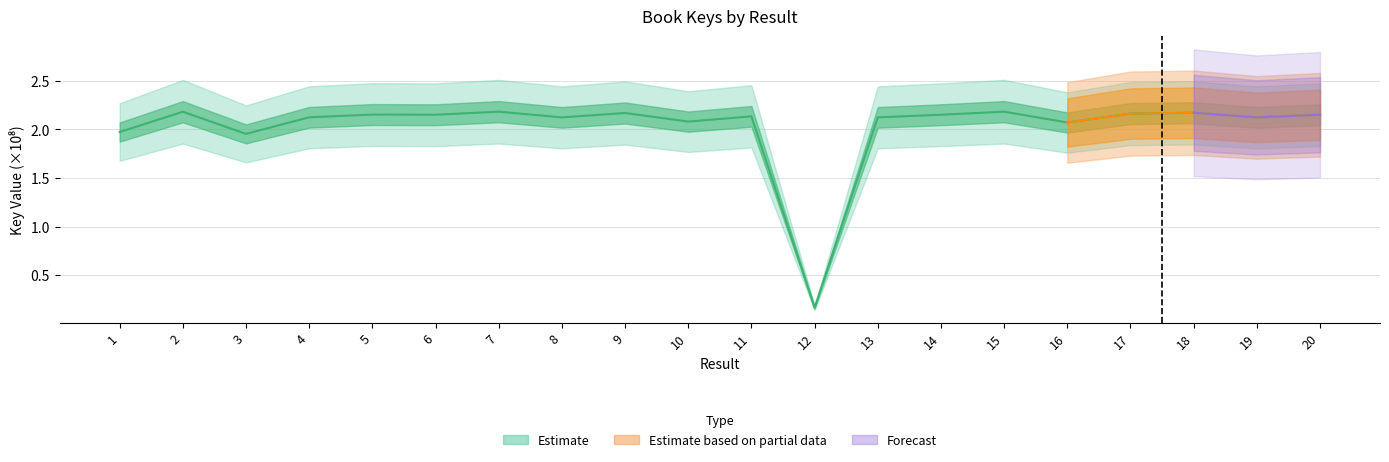

Rank the categories by value from lowest to highest.

12, 3, 1, 16, 10, 19, 8, 13, 4, 11, 20, 6, 14, 5, 17, 9, 18, 2, 7, 15